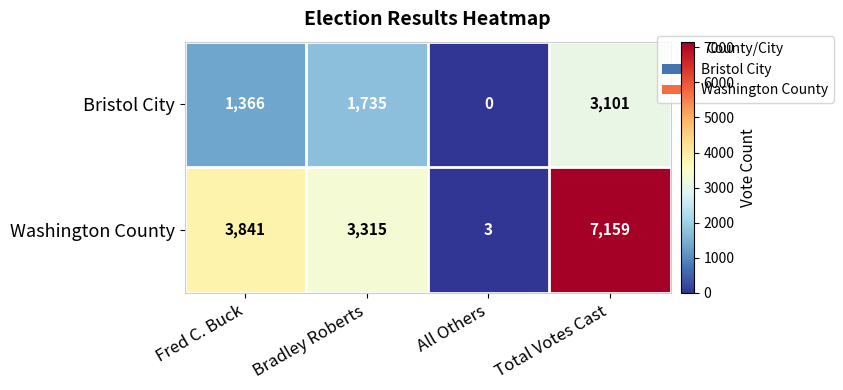

Which series has the largest total across all categories?

Washington County